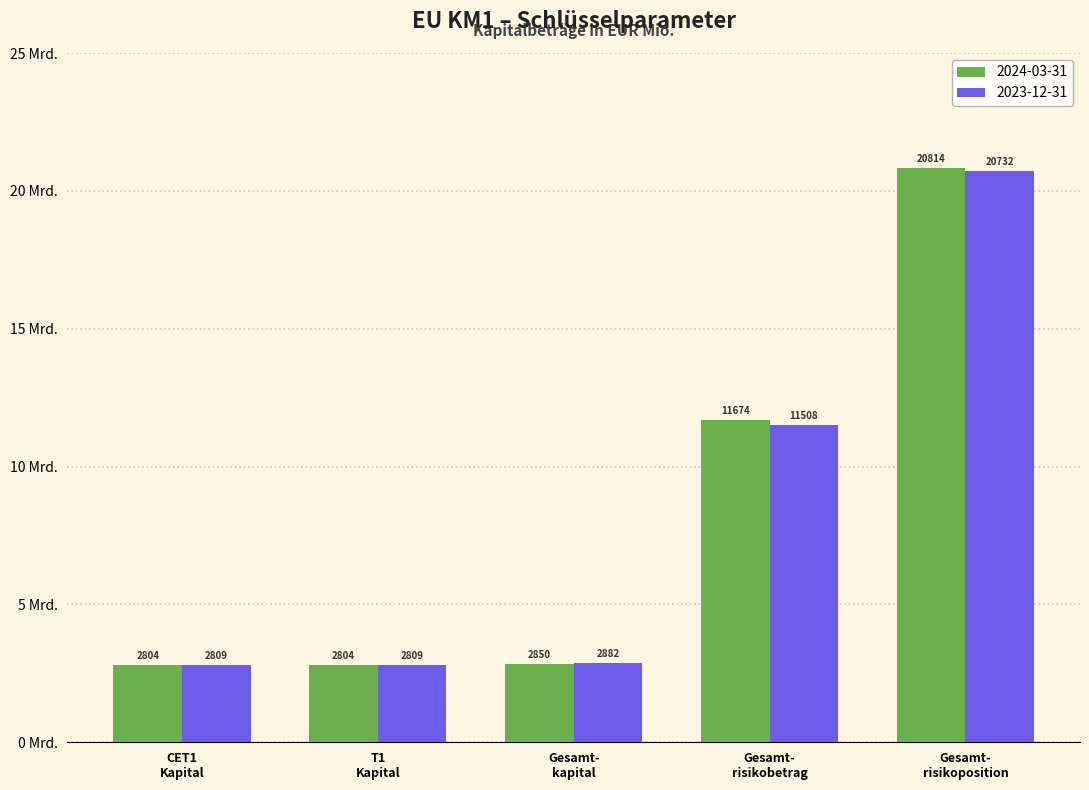

What are all the series names shown in the legend?

2024-03-31, 2023-12-31